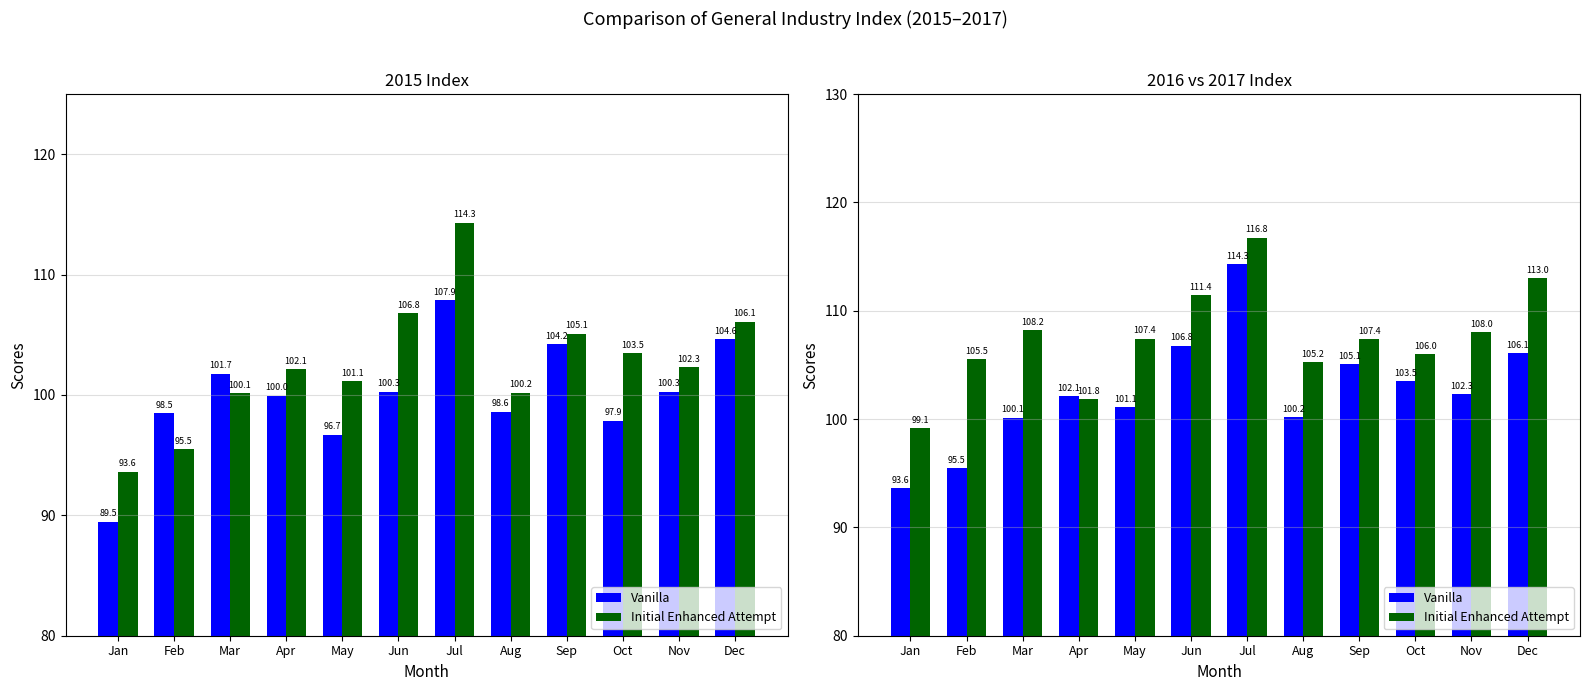

Which series has the widest spread of values?

Vanilla